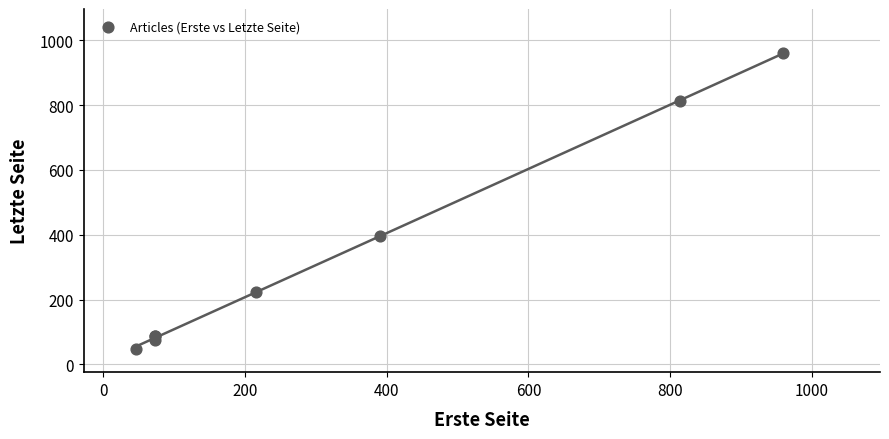

What Y value in the scatter plot is closest to 504?

396